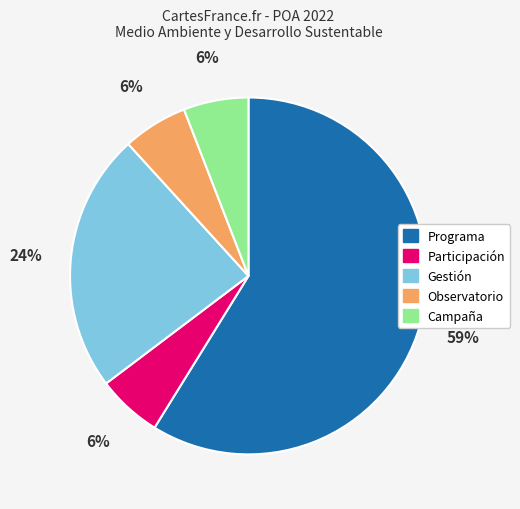

The Programa slice represents 59% of the pie. True or false?

True